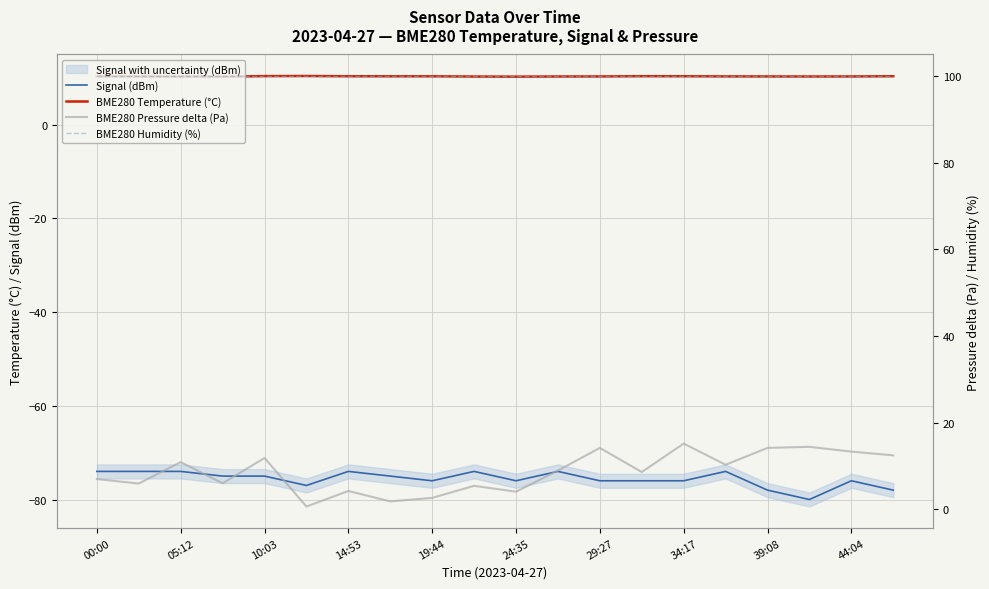

Rank the series by their maximum value, from lowest to highest.

Signal (dBm), BME280 Temperature (°C), BME280 Pressure delta (Pa), BME280 Humidity (%)